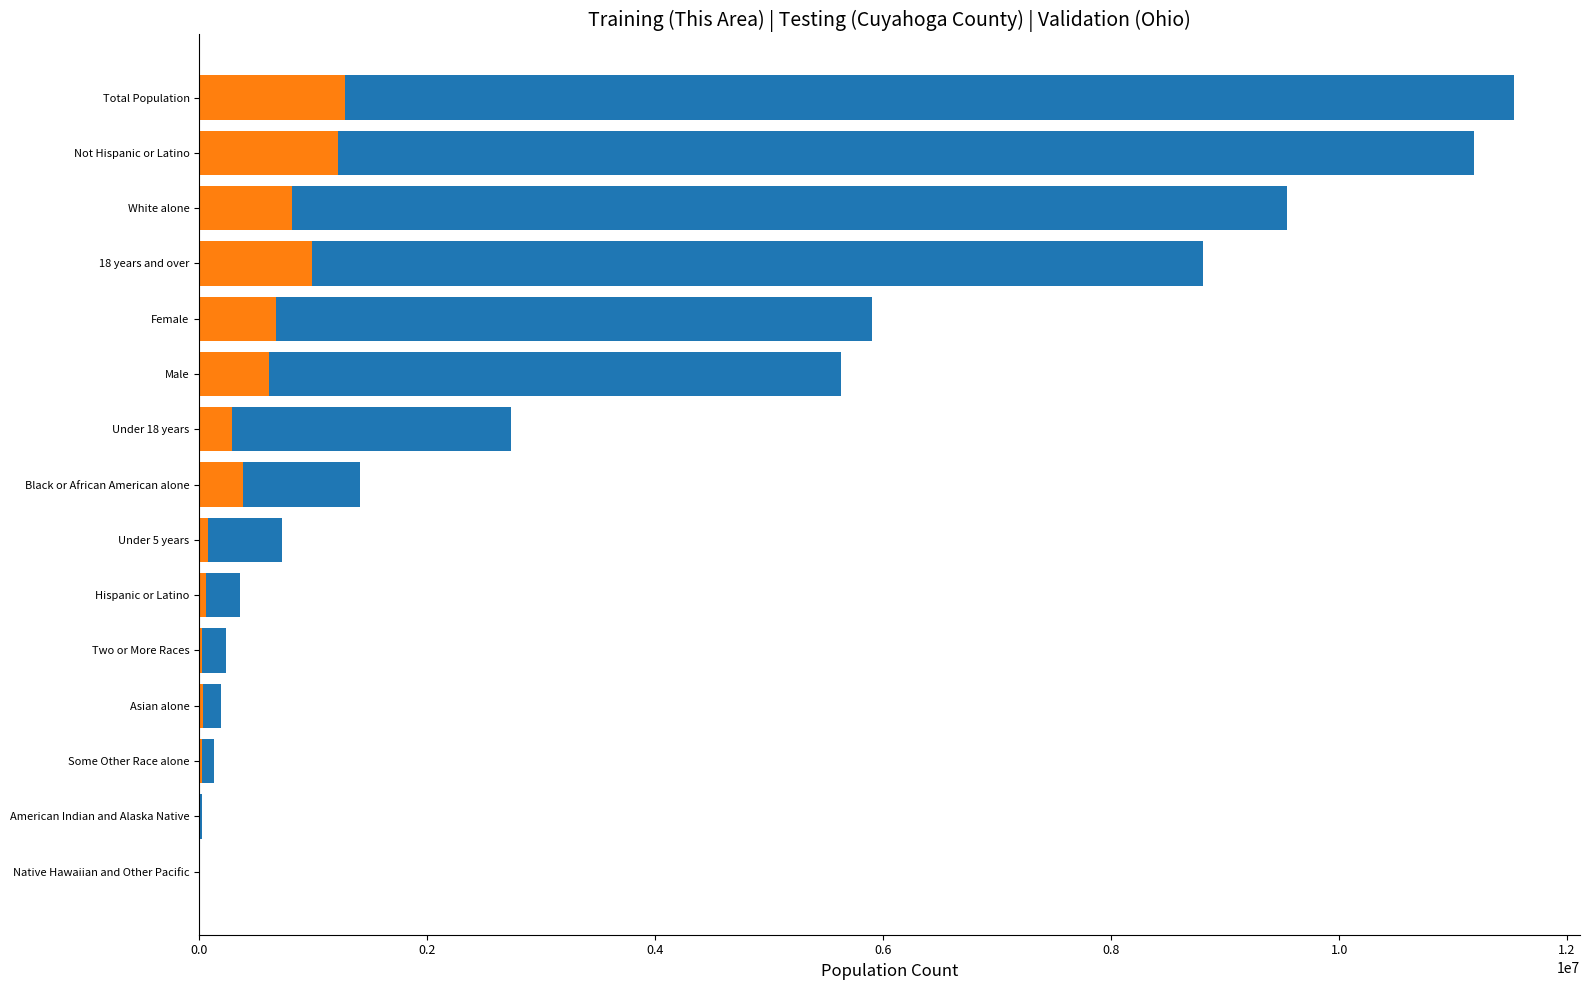

How many distinct data groups are displayed?

3